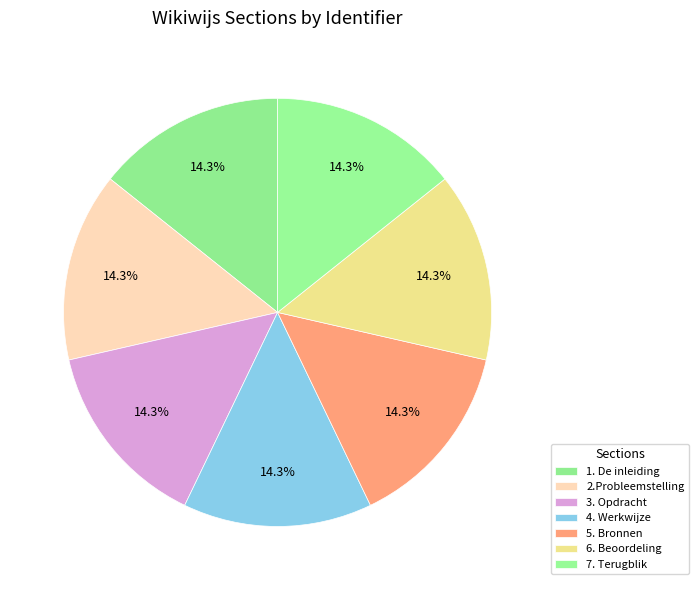

Do 5. Bronnen and 1. De inleiding together represent more than half of the pie?

No